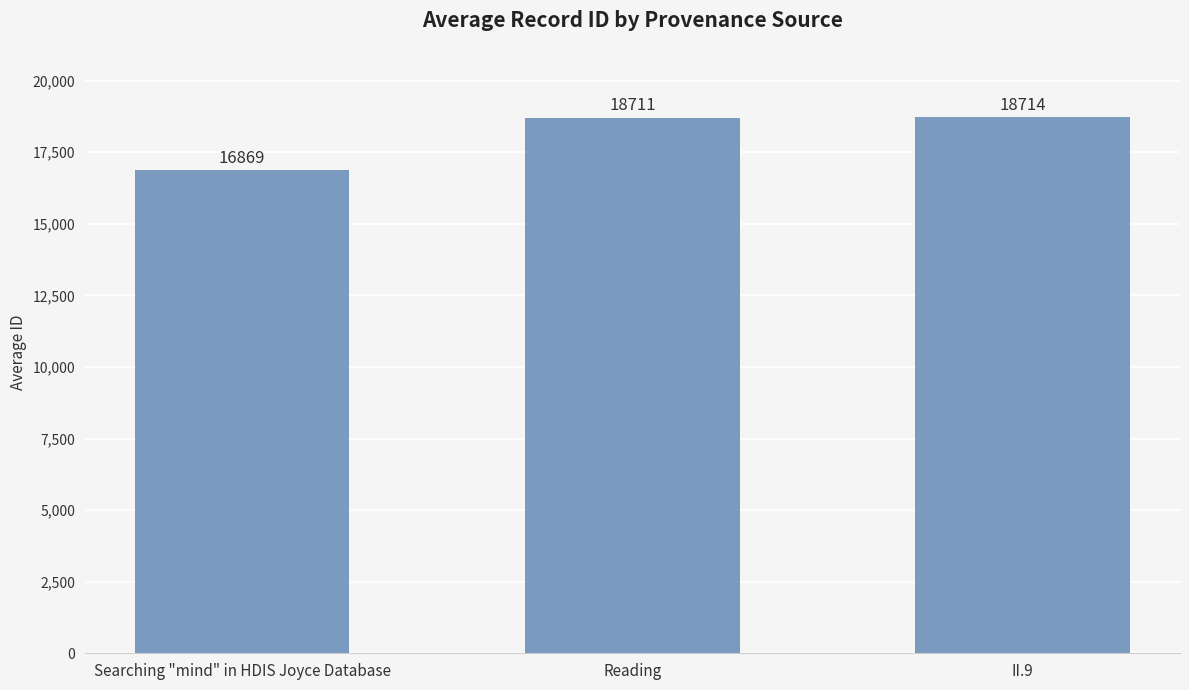

List the labels in order of value, smallest first.

Searching "mind" in HDIS Joyce Database, Reading, II.9